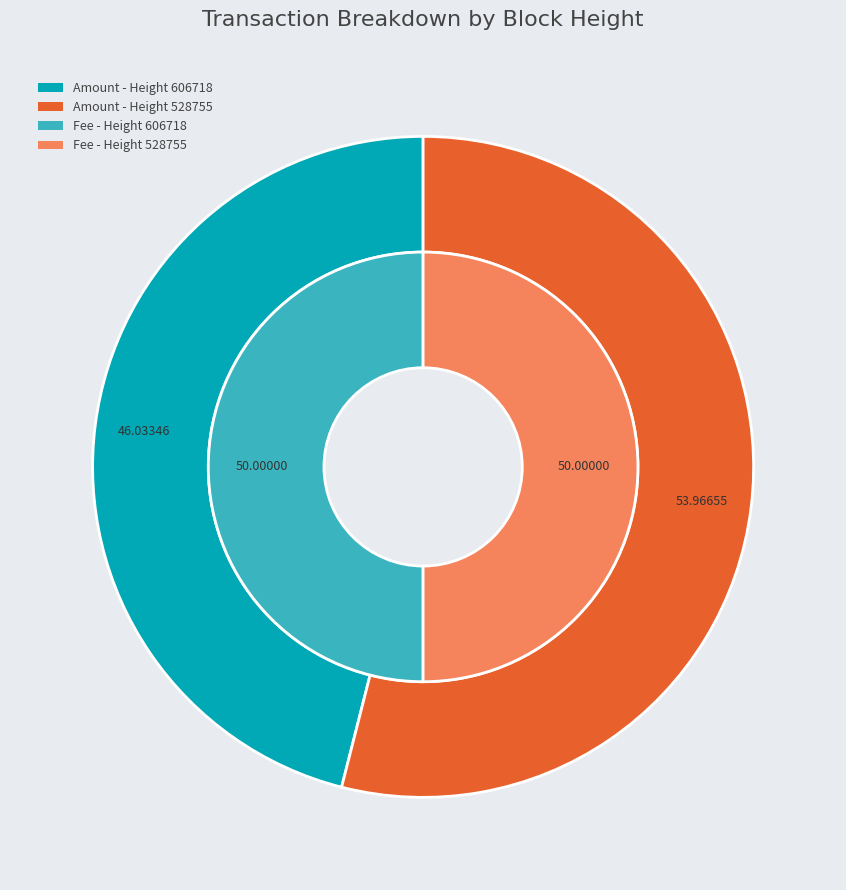

True or false: 606718 accounts for 50% of the total.

True